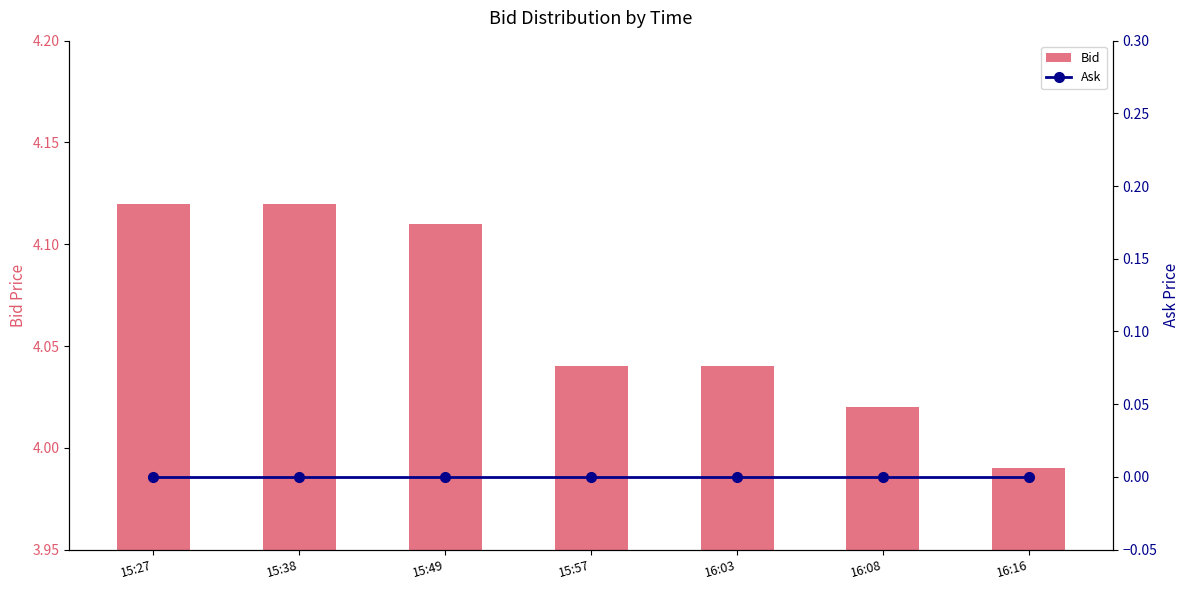

What is the sum of the Bid values at 16:03 and 16:08?

8.1